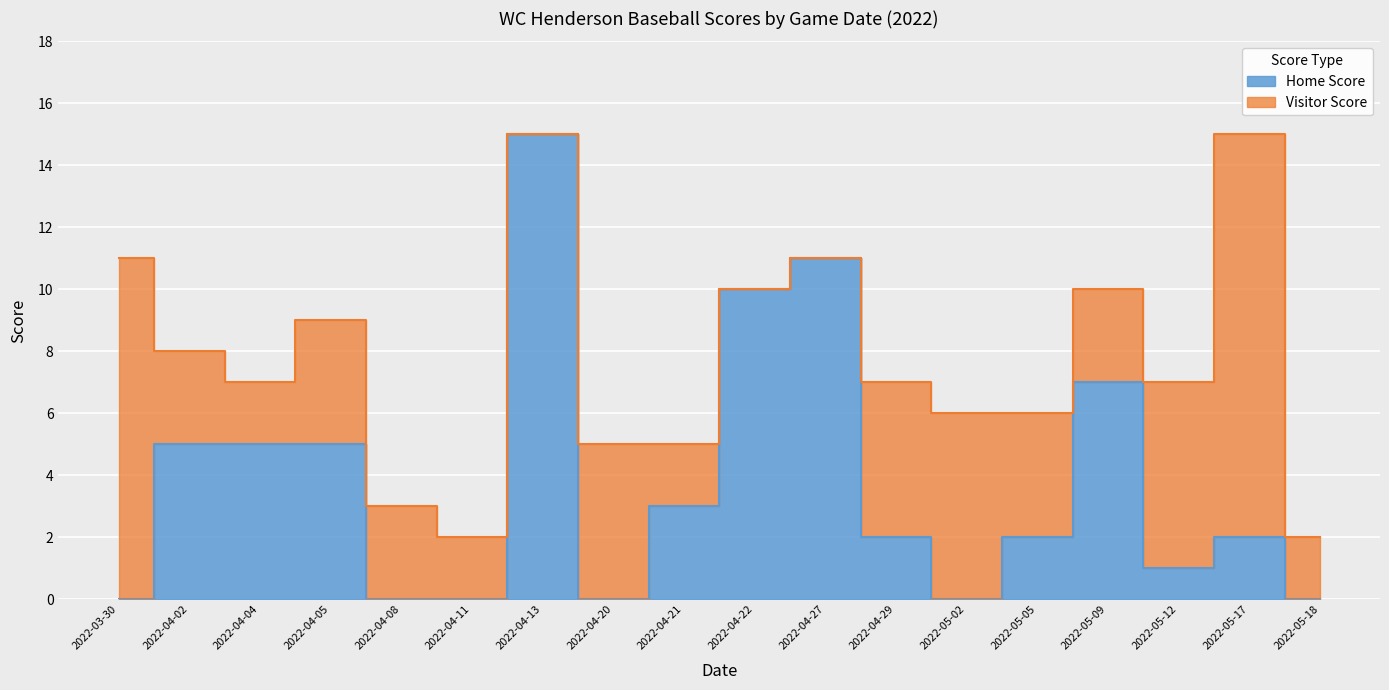

What is the change in value from 2022-03-30 to 2022-05-05?

+2